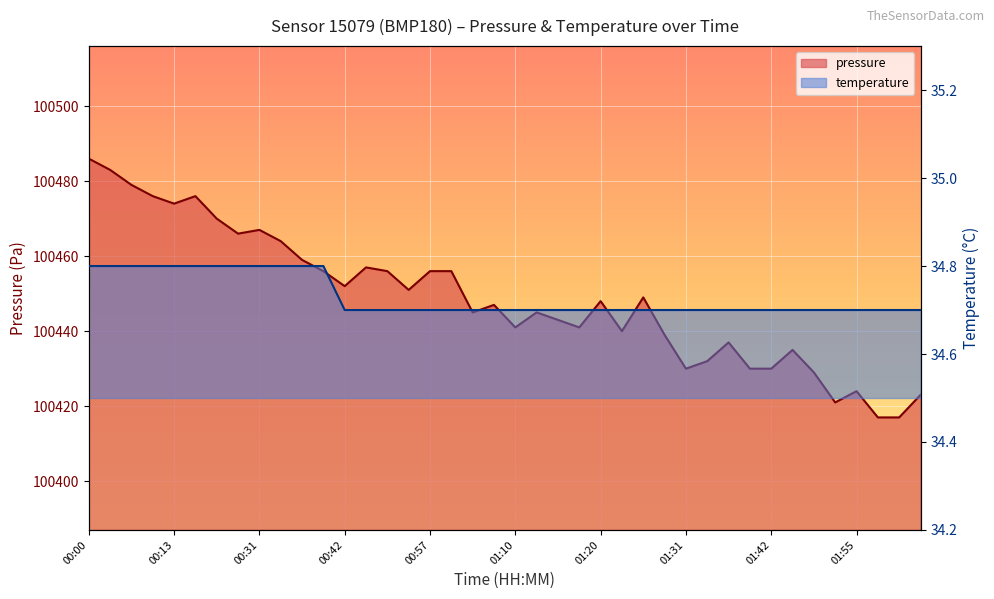

Which has a higher value, 00:48 or 00:59?

00:48